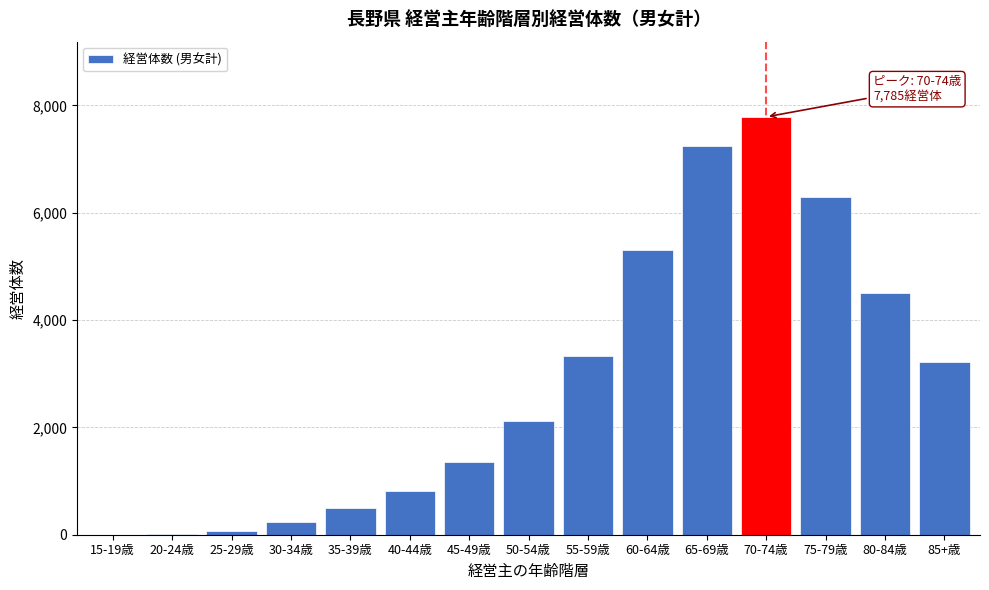

At which category does the chart reach its peak across all series?

70-74歳